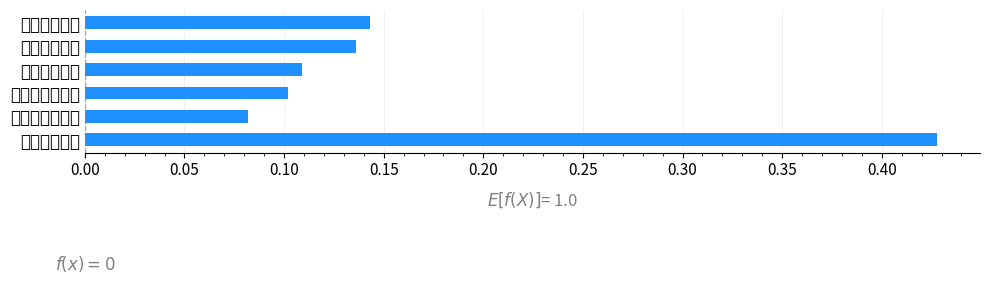

What is the maximum value shown in the chart?

0.4